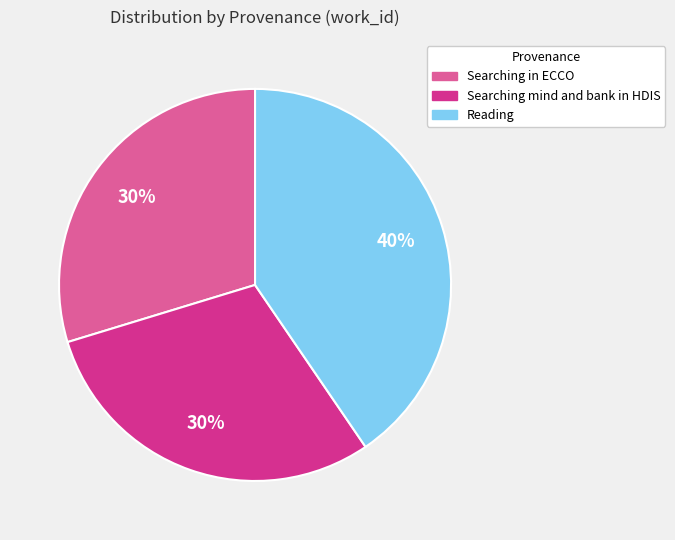

True or false: Searching mind and bank in HDIS accounts for 24% of the total.

False